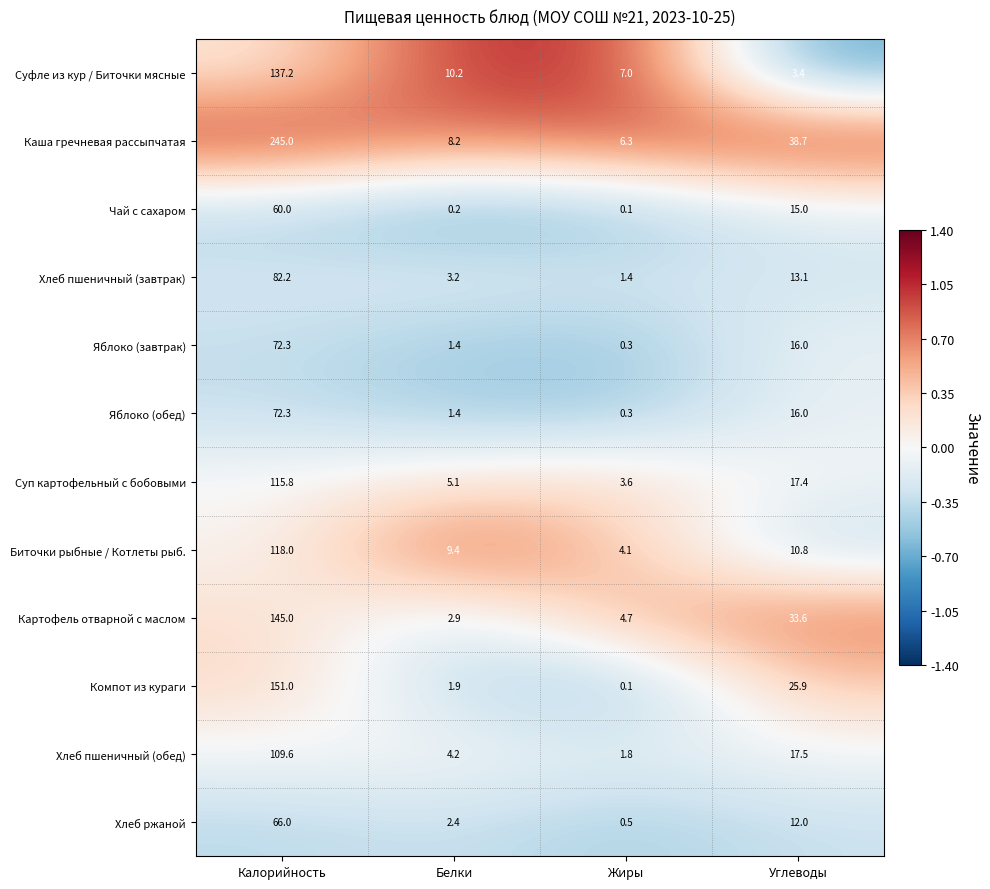

Rank the categories by Биточки рыбные / Котлеты рыб. value from highest to lowest.

Калорийность, Углеводы, Белки, Жиры